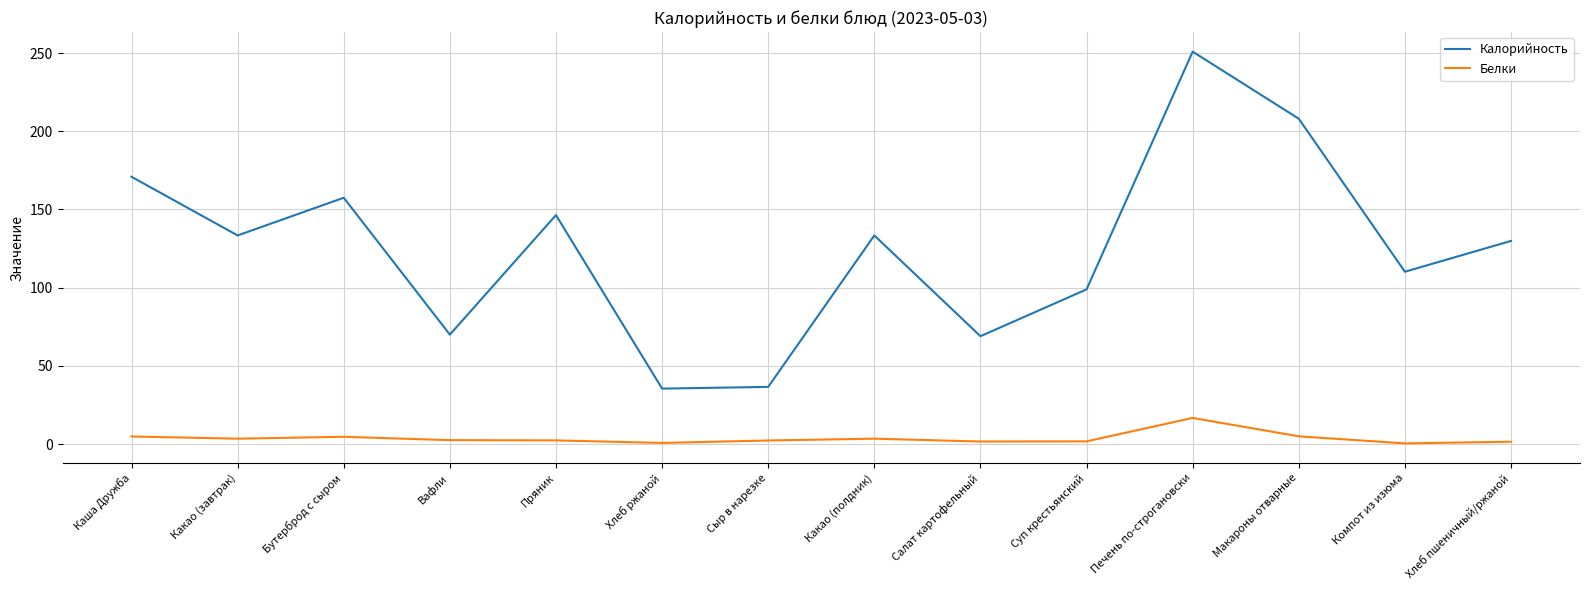

Which series changed the most between Суп крестьянский and Печень по-строгановски?

Калорийность